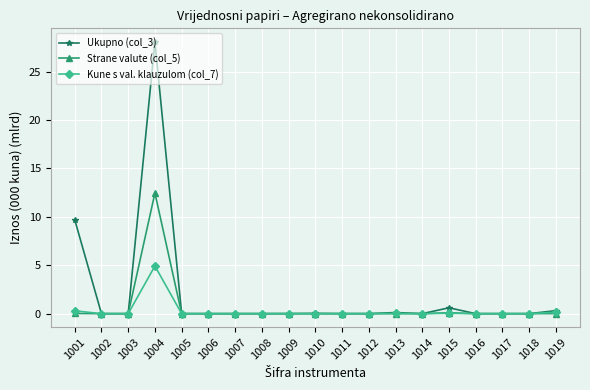

How many series are shown in this chart?

3